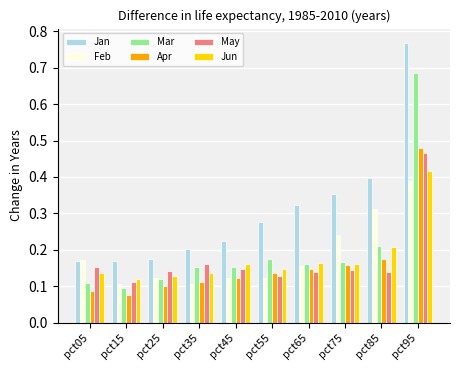

Which series has the largest total across all categories?

Jan